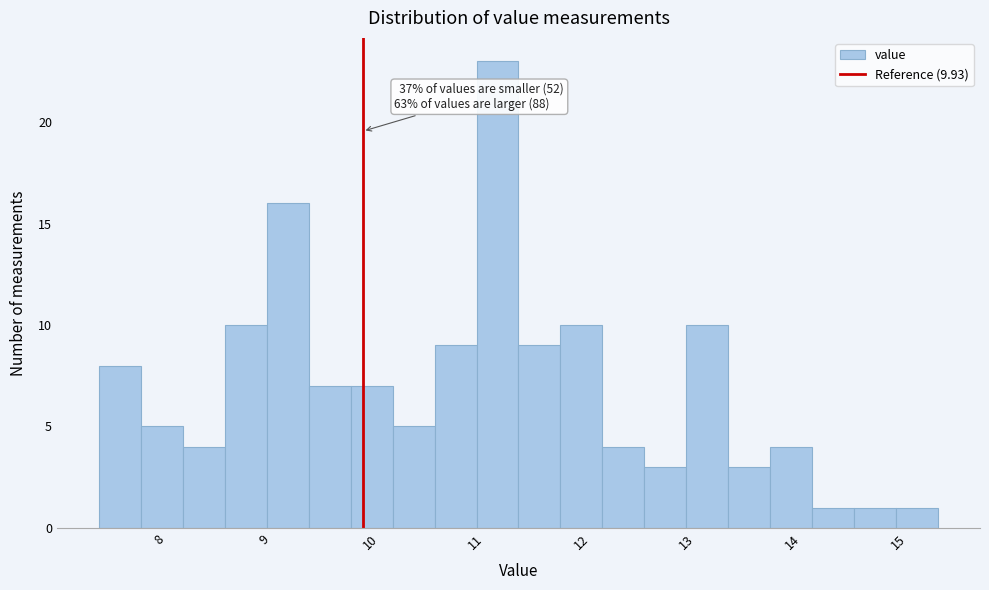

Read against the x-axis, roughly where is the centre of the tallest bar?

11.2